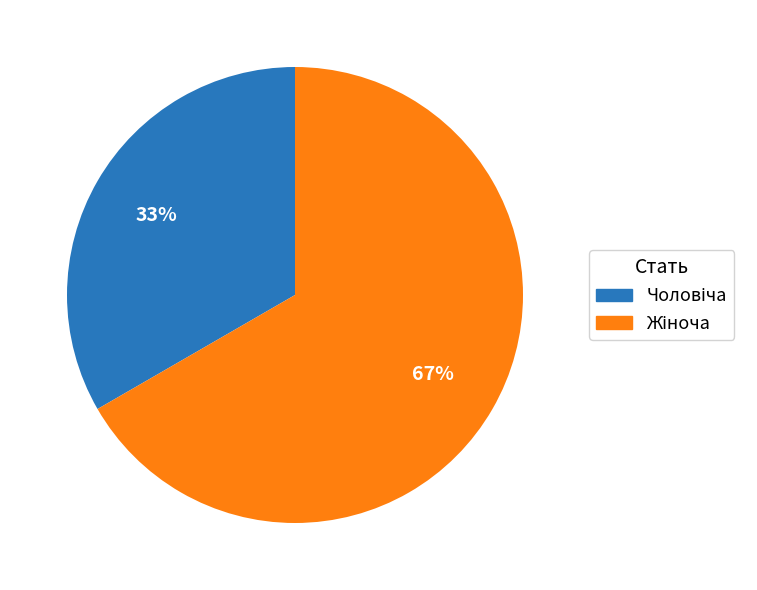

Does any single category account for the majority?

Yes